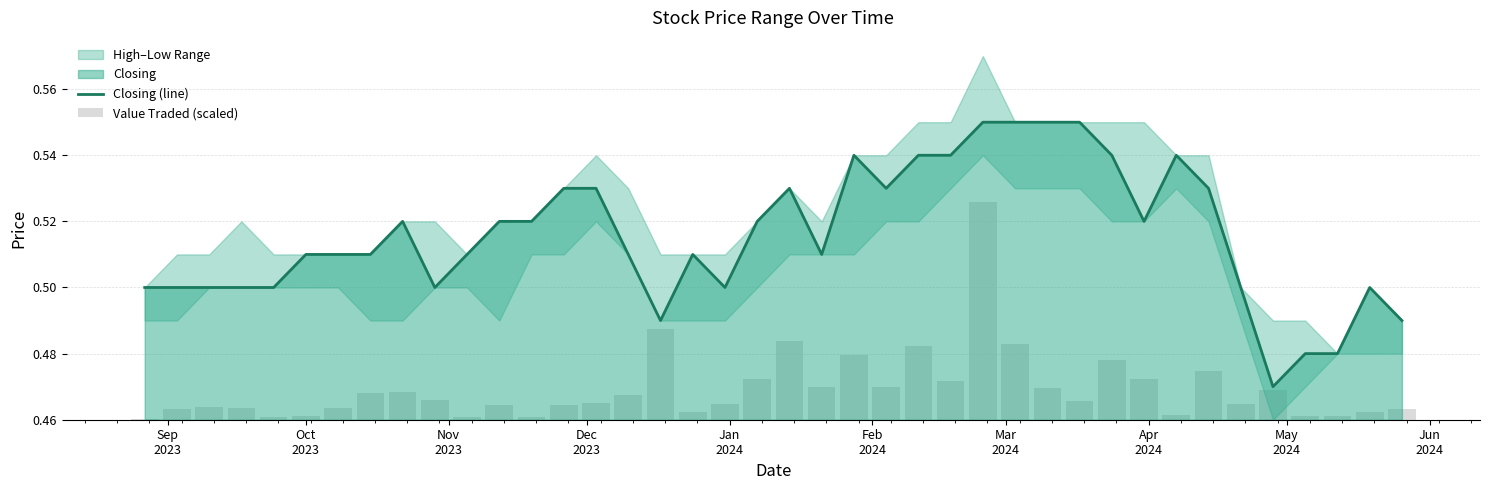

Which series has the largest total across all categories?

Closing (line)